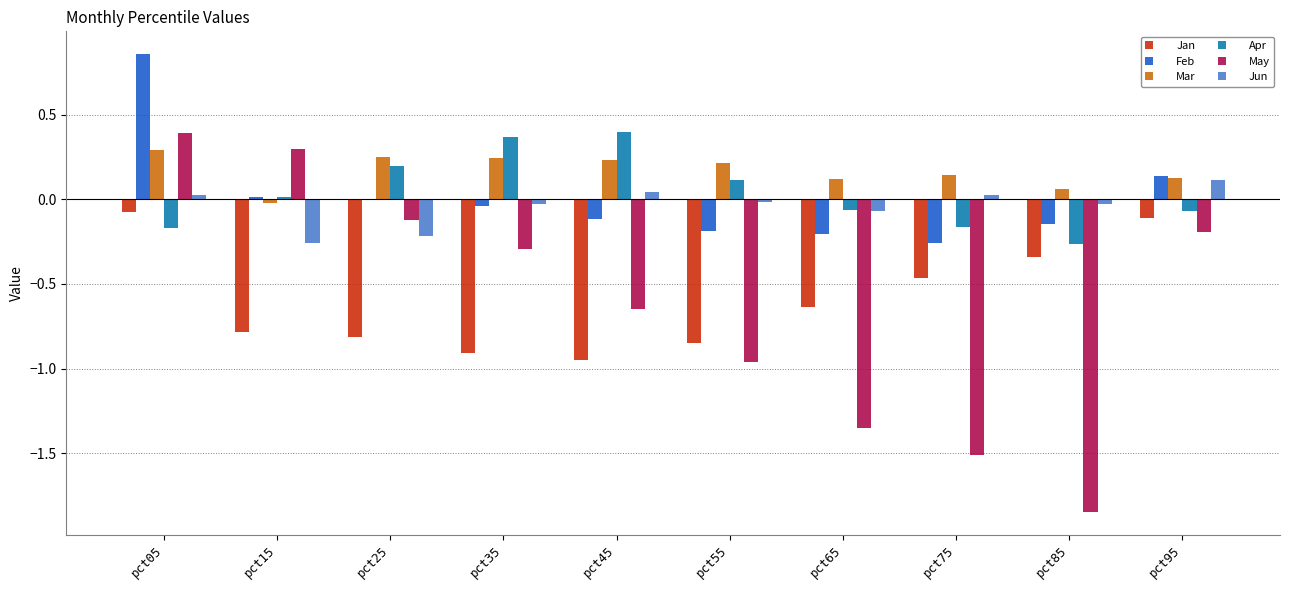

Which series has the largest total across all categories?

Mar